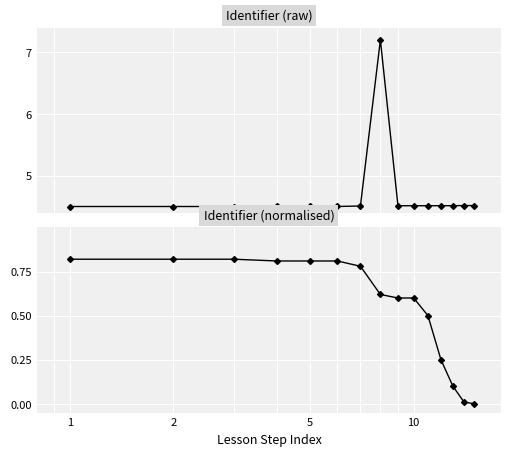

What is the average value of the Identifier series?

4.7